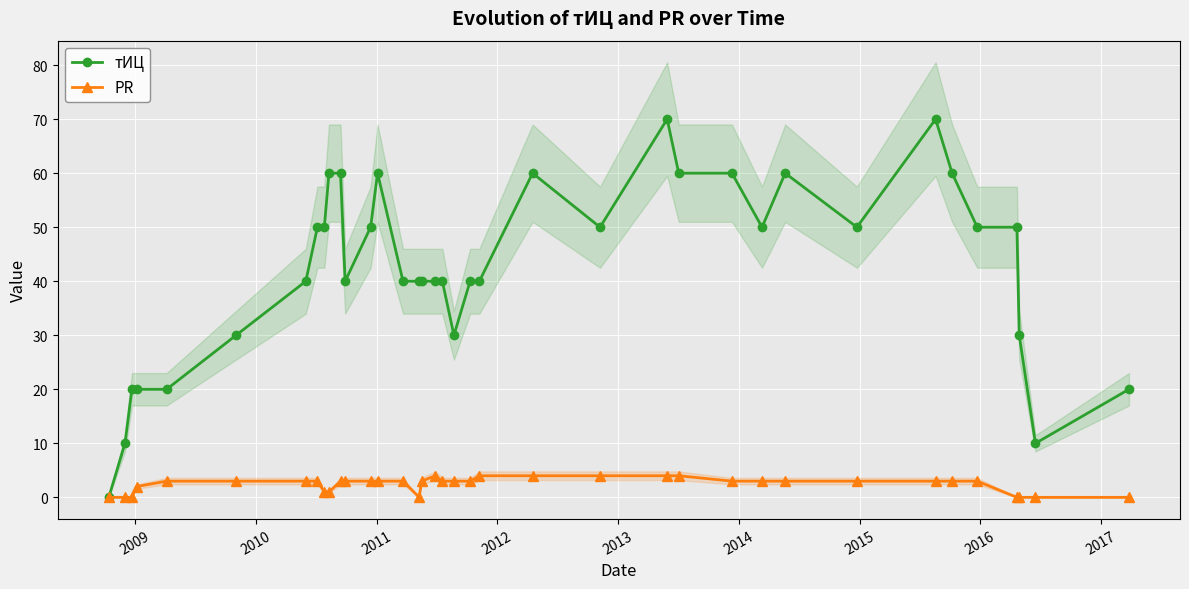

True or false: тИЦ and PR intersect in this chart.

False